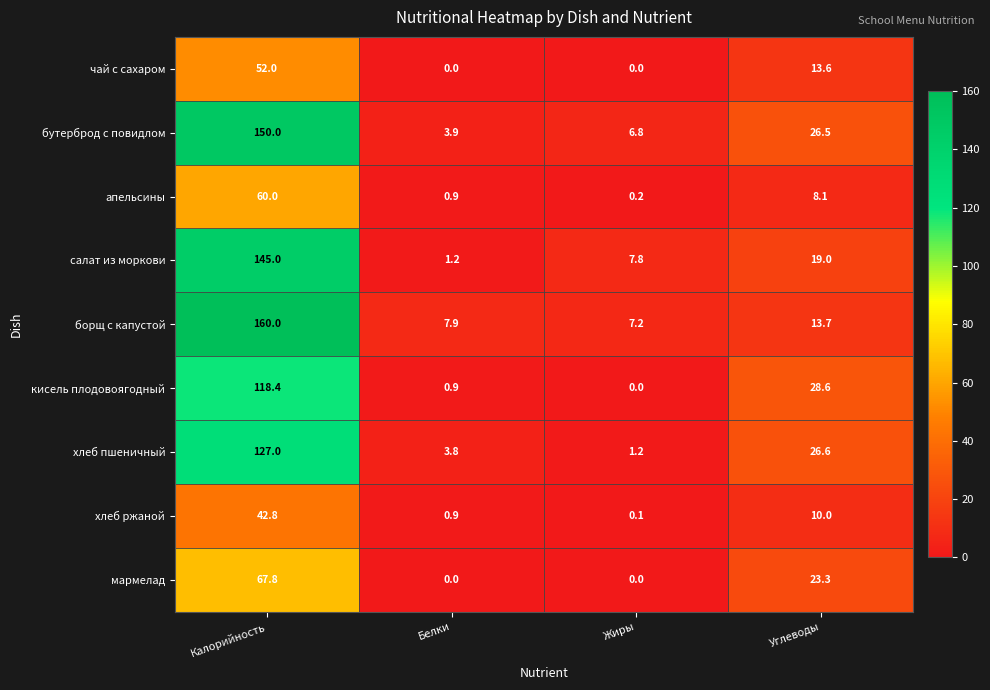

Between Белки and Жиры, which series saw the biggest shift?

салат из моркови